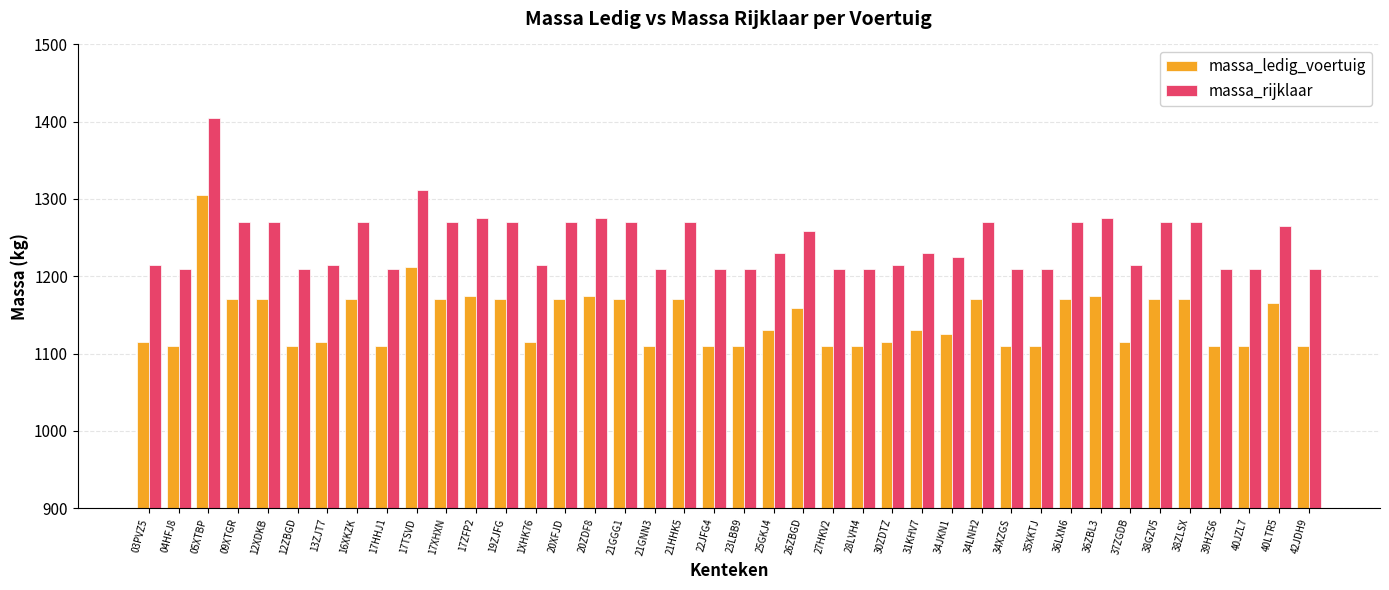

At which label is massa_rijklaar closest to 1307?

17TSVD